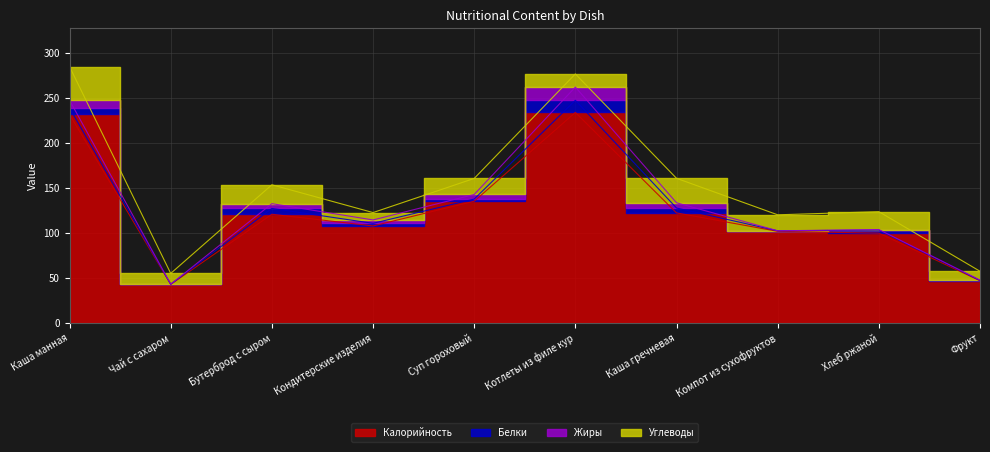

True or false: Углеводы and Калорийность intersect in this chart.

False